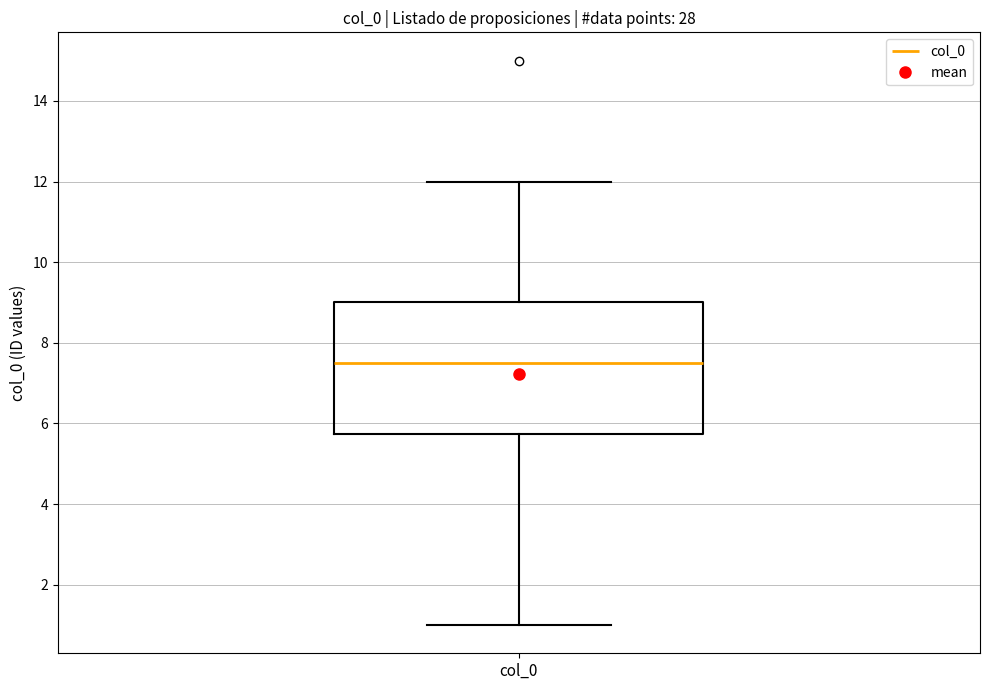

Transcribe this box plot: give where the median line is, the range the box spans, and where the two whiskers end, as read against the y-axis. The values are not printed on the chart, so give them approximately, as read against the axis.

median 7.6, box 5.8 to 9.0, whiskers 1.0 to 12.0